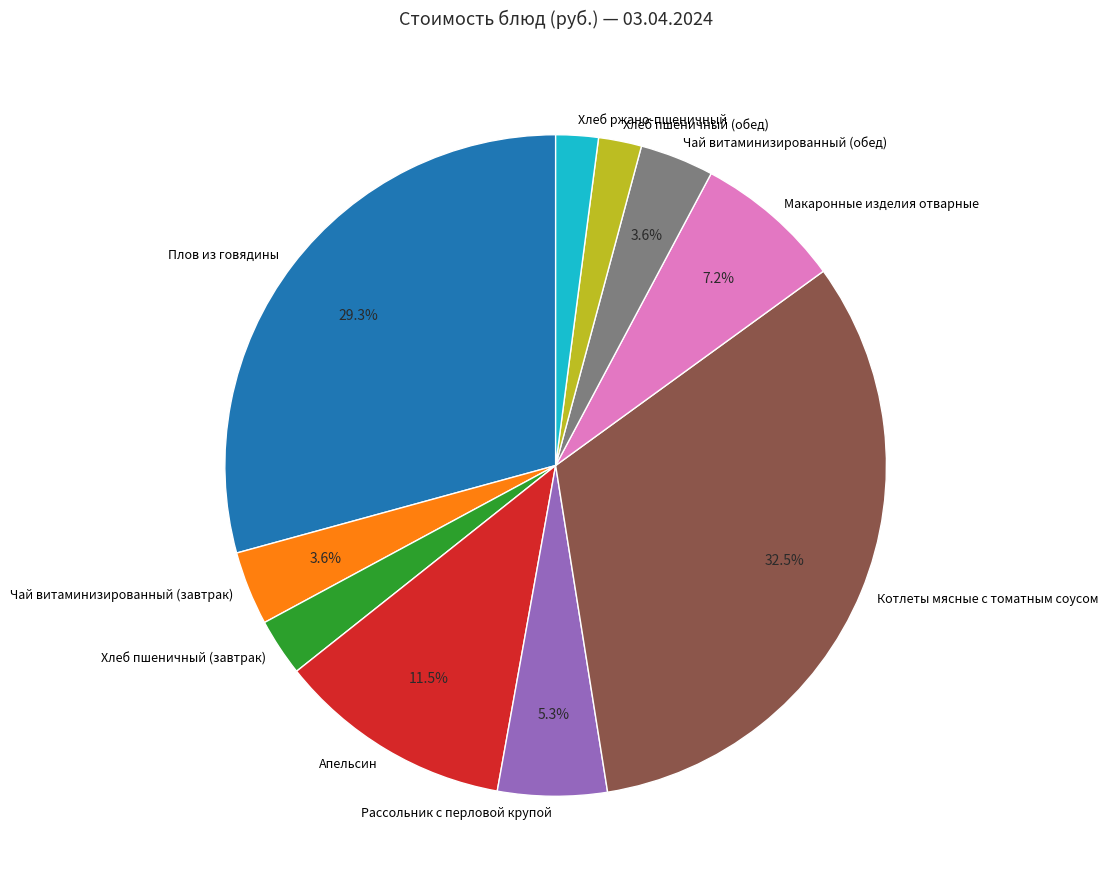

How many slices are in this pie chart?

10